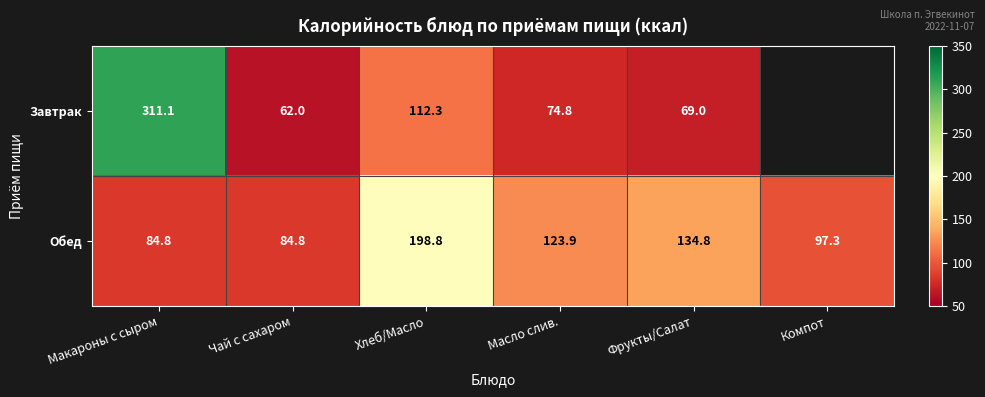

Is it true that Обед equals 97.3 at Компот?

True